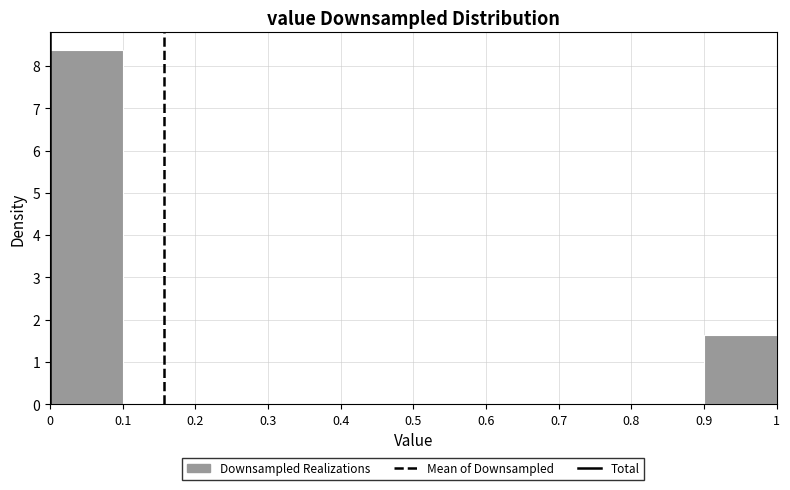

How tall is the bar that spans 0 to 0.1 on the x-axis? The values are not printed on the chart, so give them approximately, as read against the axis.

8.4